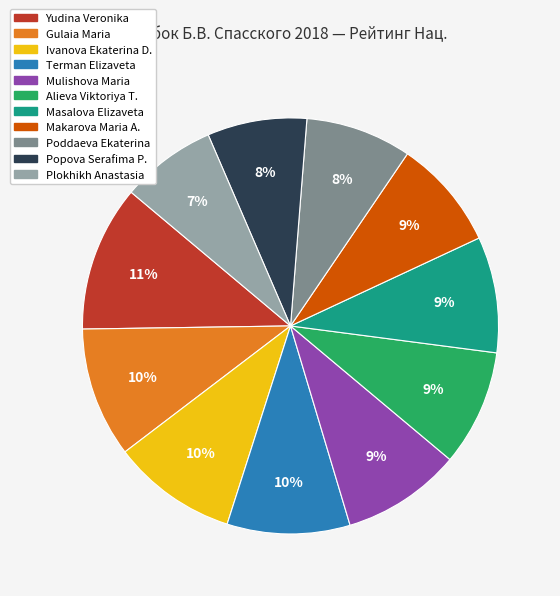

Which category has the biggest portion of the pie?

Yudina Veronika